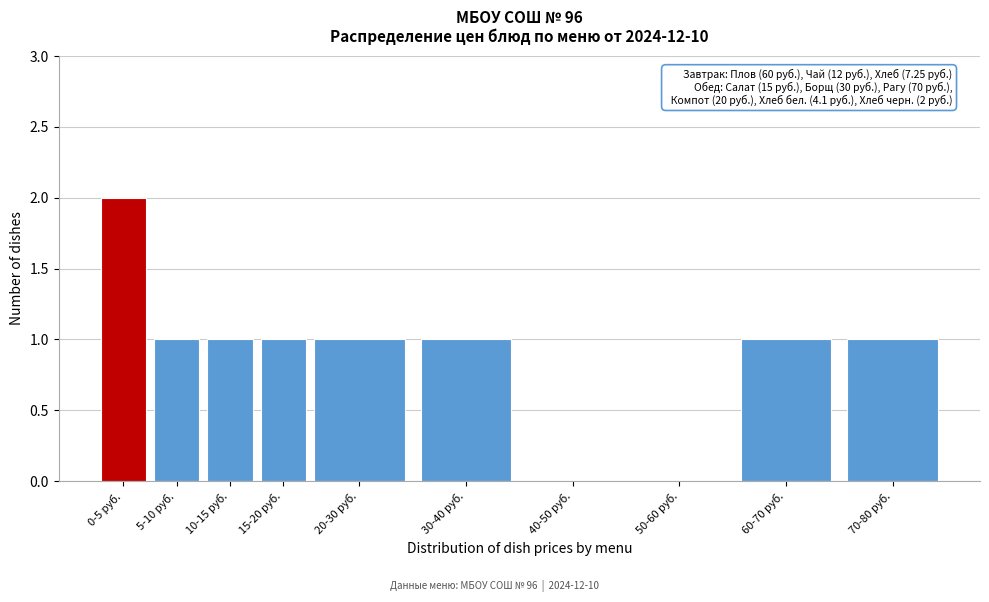

Reading left to right, list all the values displayed in this chart.

0-5 руб.=2	5-10 руб.=1	10-15 руб.=1	15-20 руб.=1	20-30 руб.=1	30-40 руб.=1	40-50 руб.=0	50-60 руб.=0	60-70 руб.=1	70-80 руб.=1